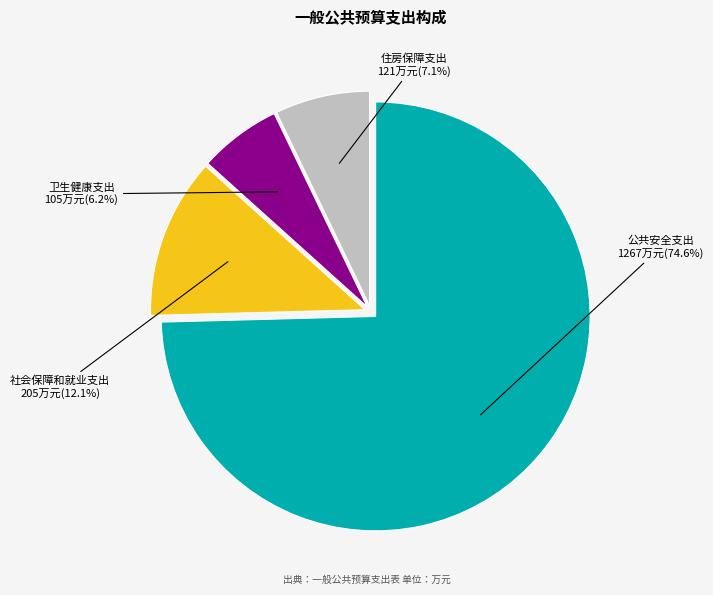

Count the number of slices in the pie.

4